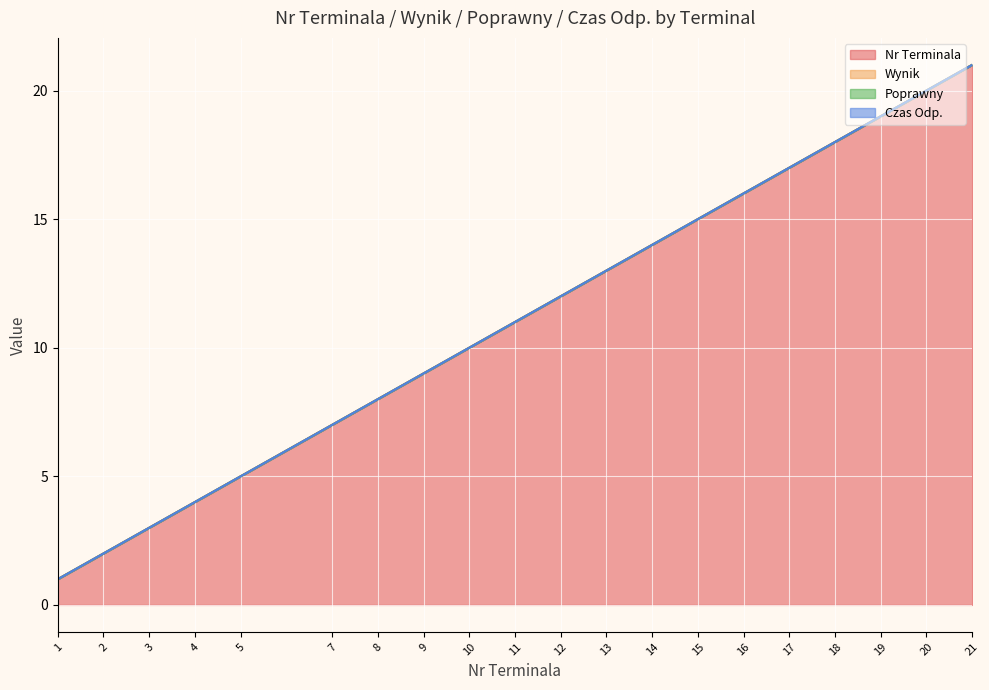

Which series has the widest spread of values?

Nr Terminala